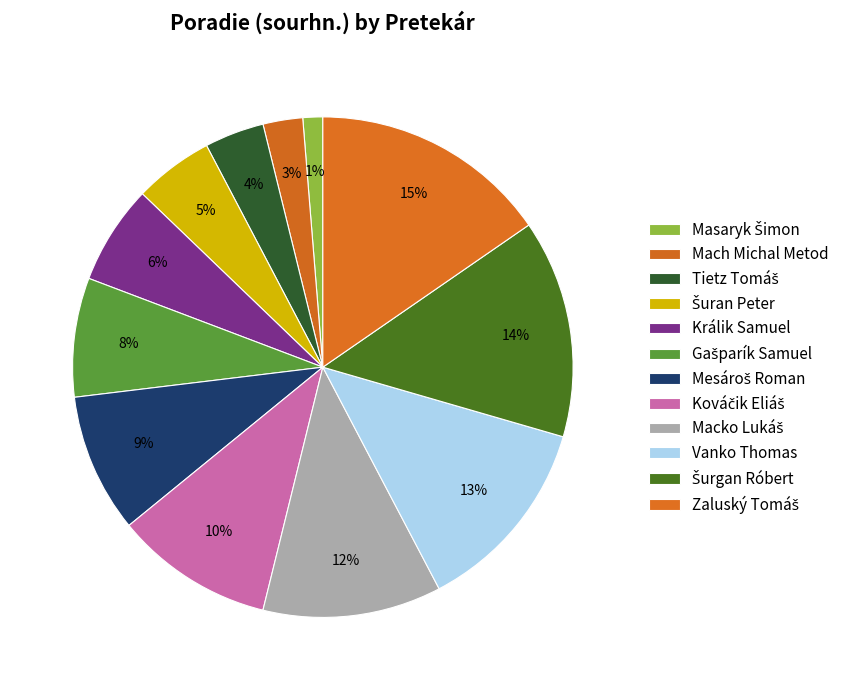

What is the smallest slice in the pie chart?

Masaryk Šimon